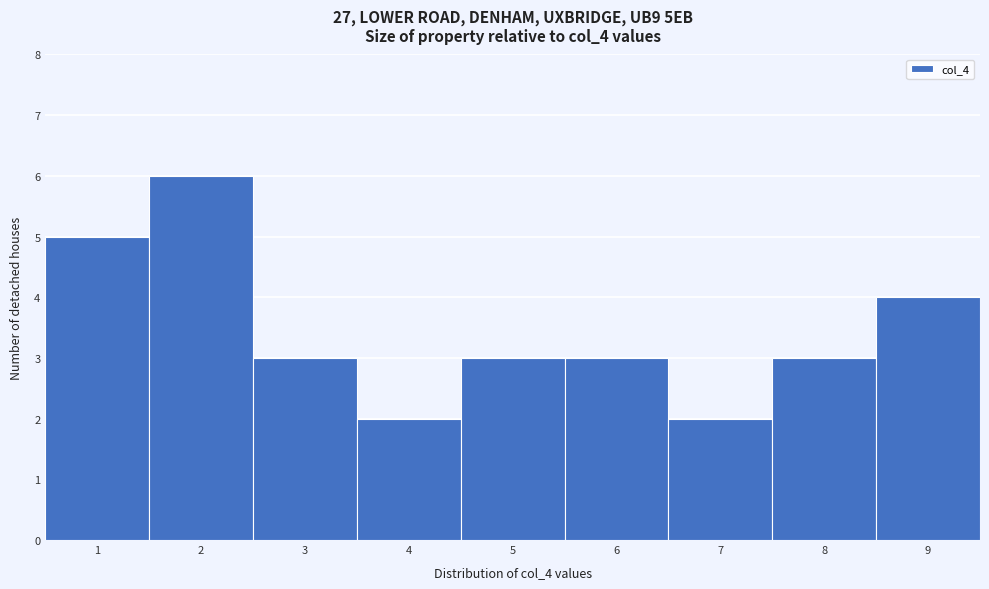

How tall is the bar that spans 7.5 to 8.5 on the x-axis? The values are not printed on the chart, so give them approximately, as read against the axis.

3